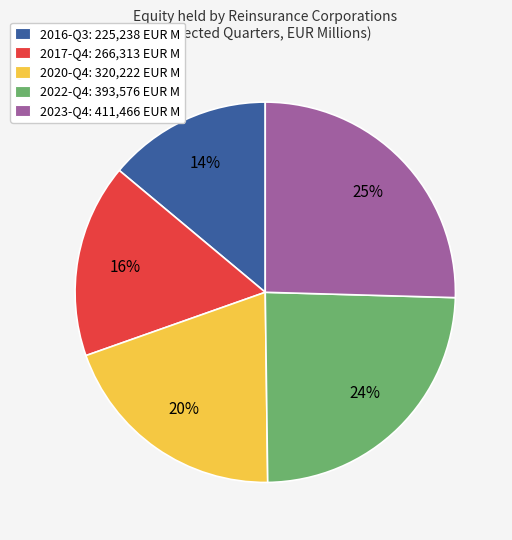

What is the smallest slice in the pie chart?

2016-Q3: 225,238 EUR M